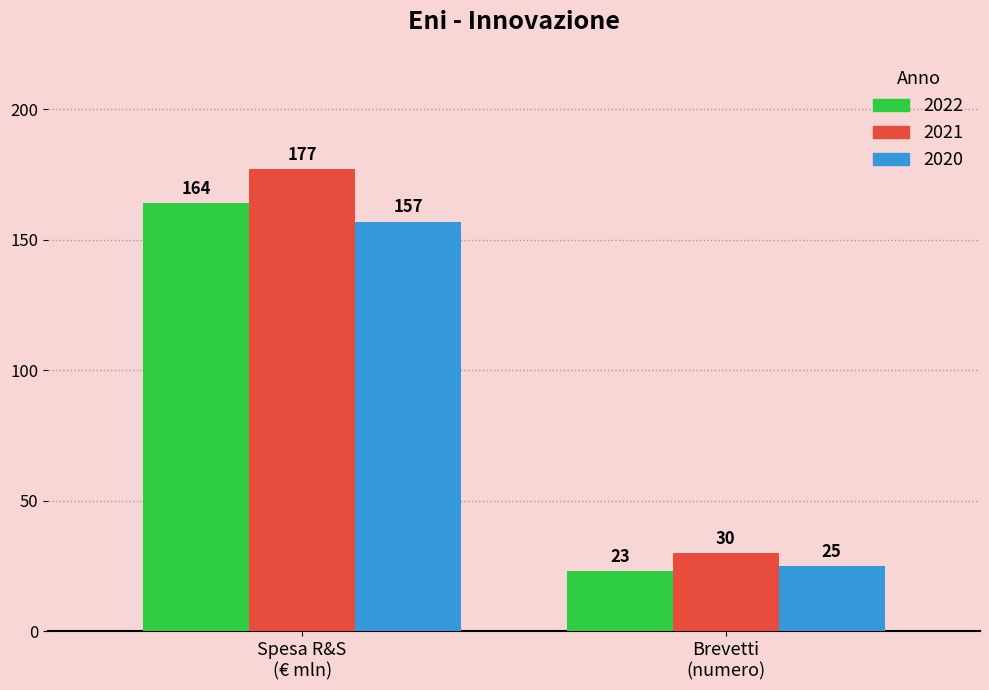

How many 2022 values are between 23 and 164?

2